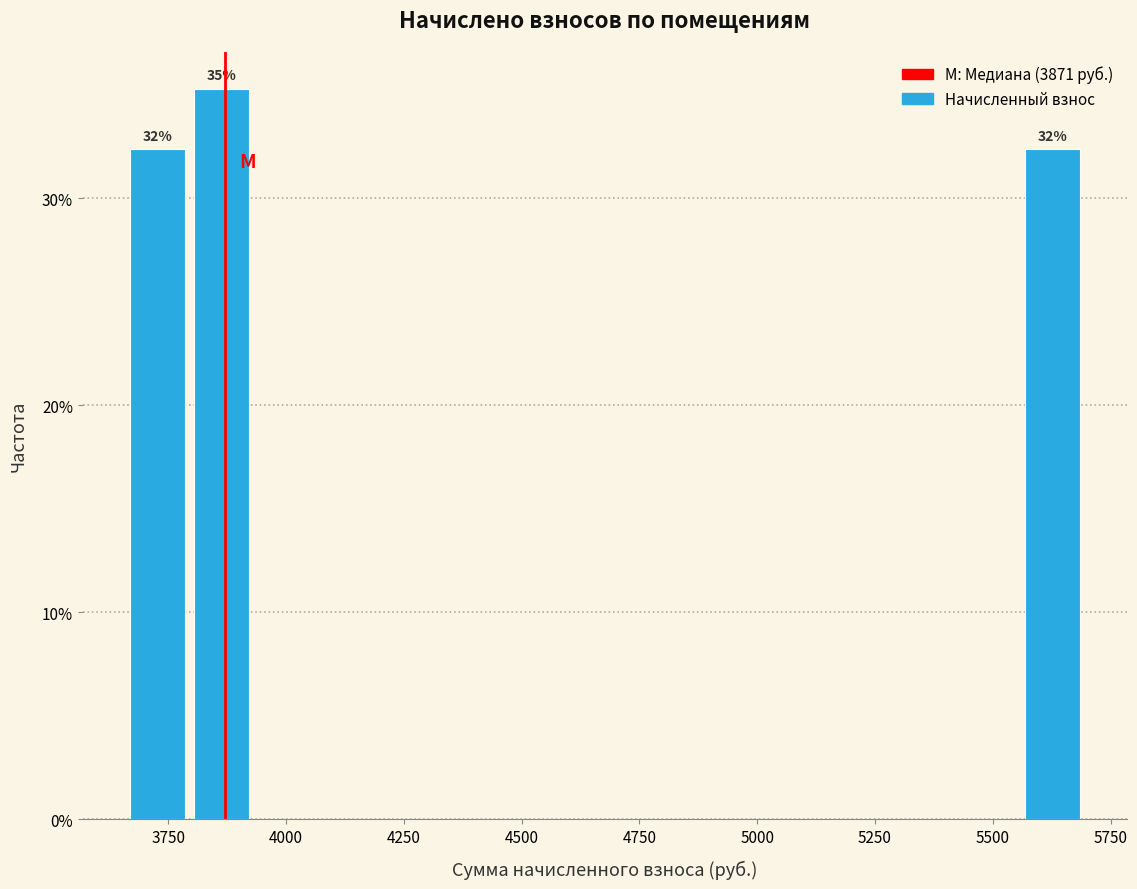

Read against the x-axis, roughly where is the centre of the tallest bar?

3850